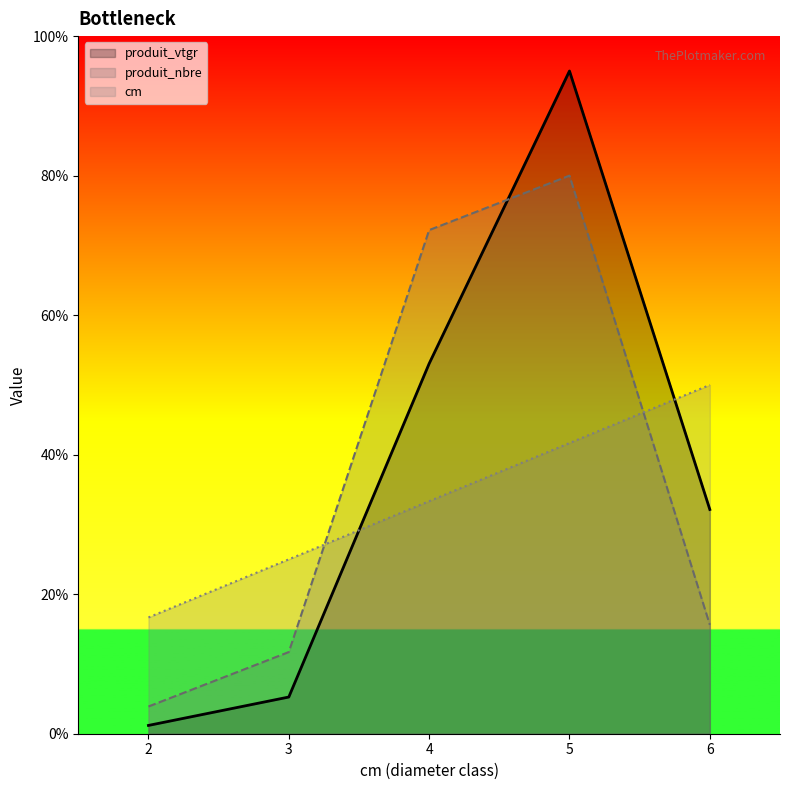

Which category has the highest value in the produit_vtgr series?

5